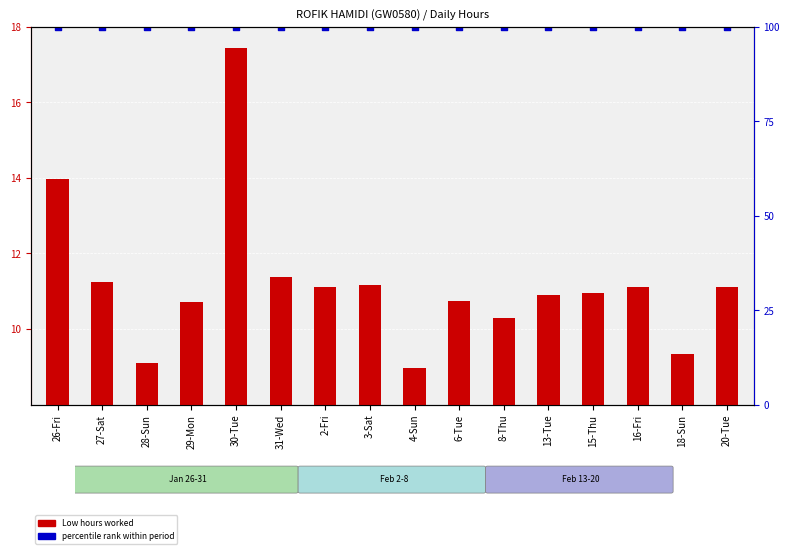

Which series has the largest total across all categories?

percentile rank